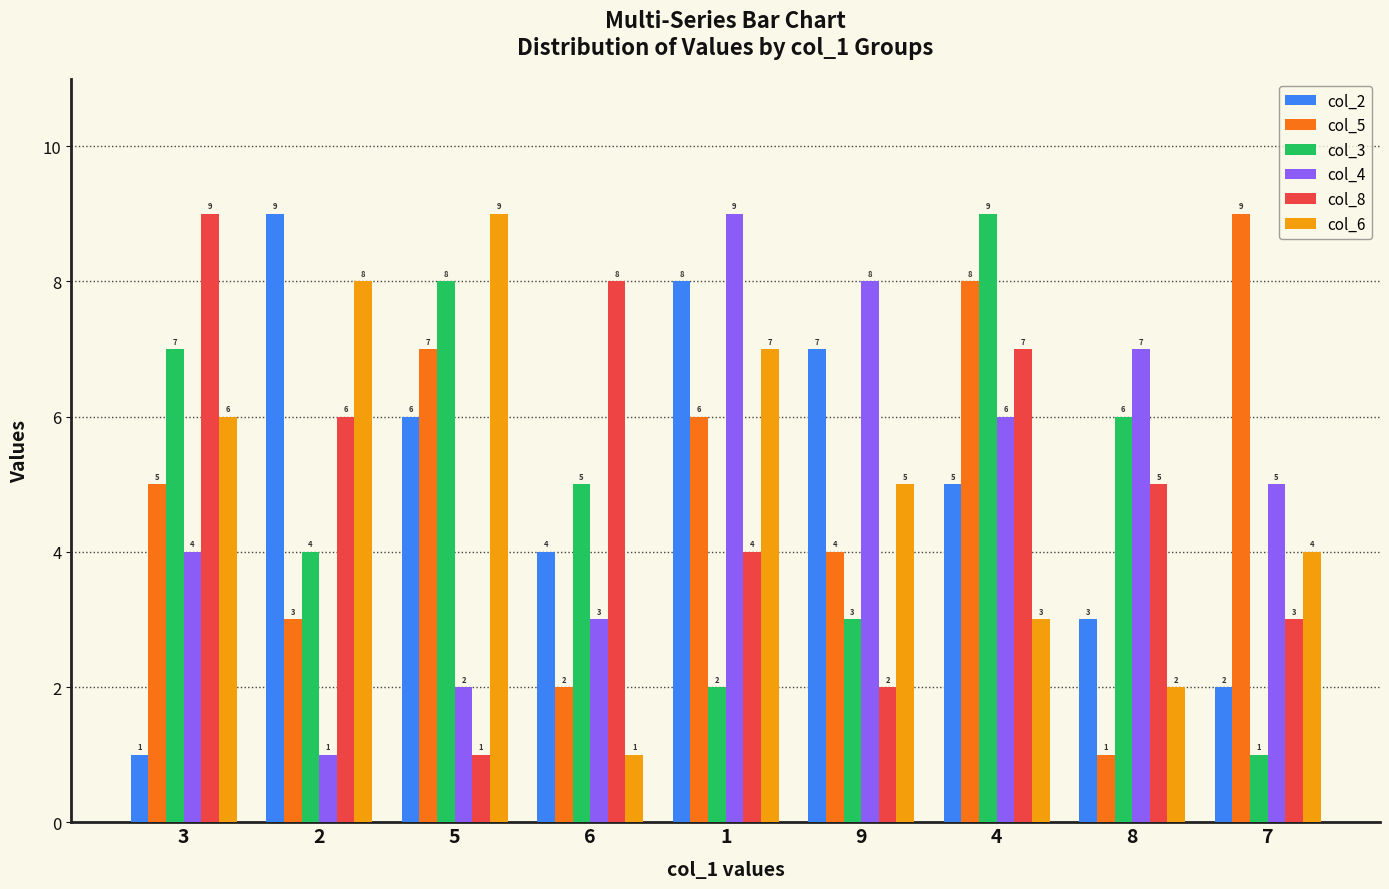

What is the difference between the second highest and second lowest values in the col_4 series?

6